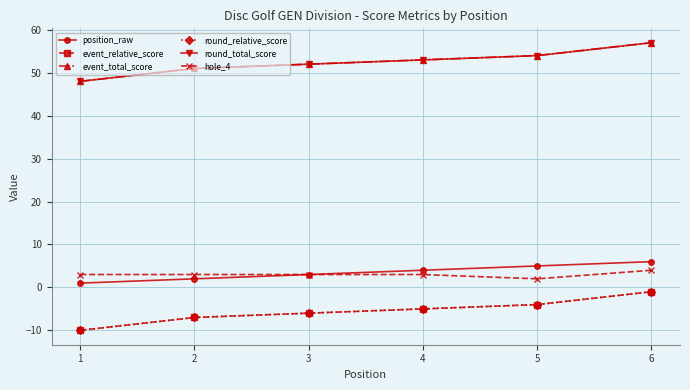

Does the chart have visible grid lines?

Yes